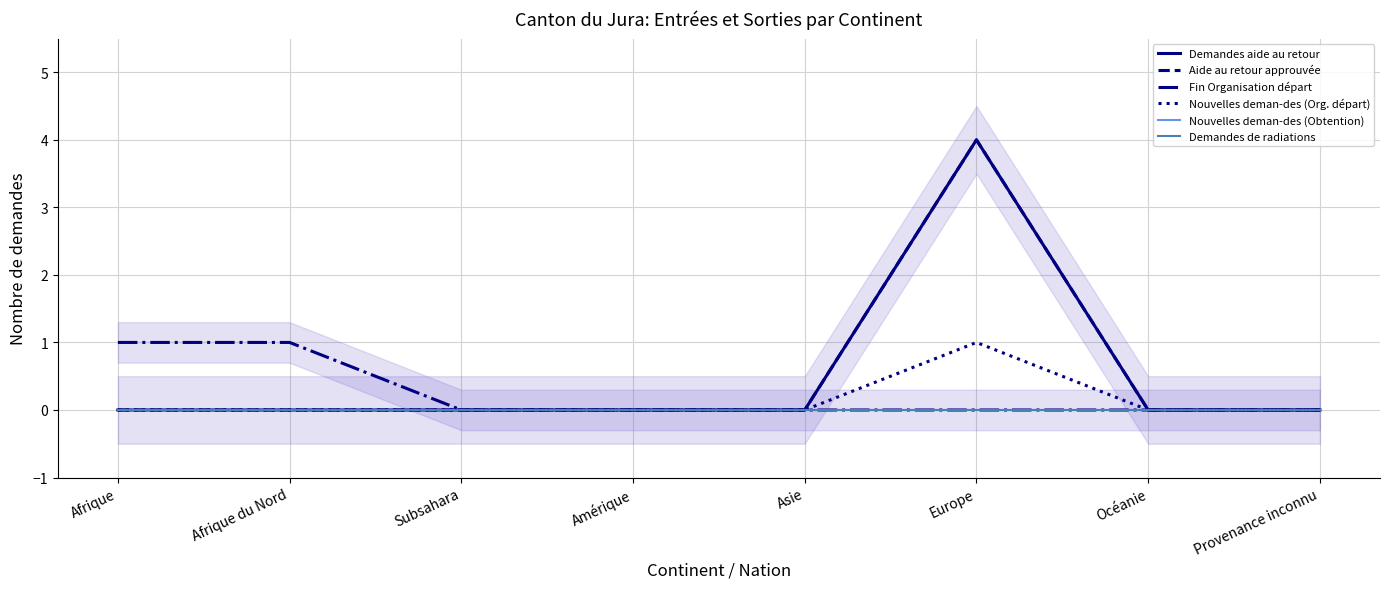

Is this an area chart (filled region under the line)?

No